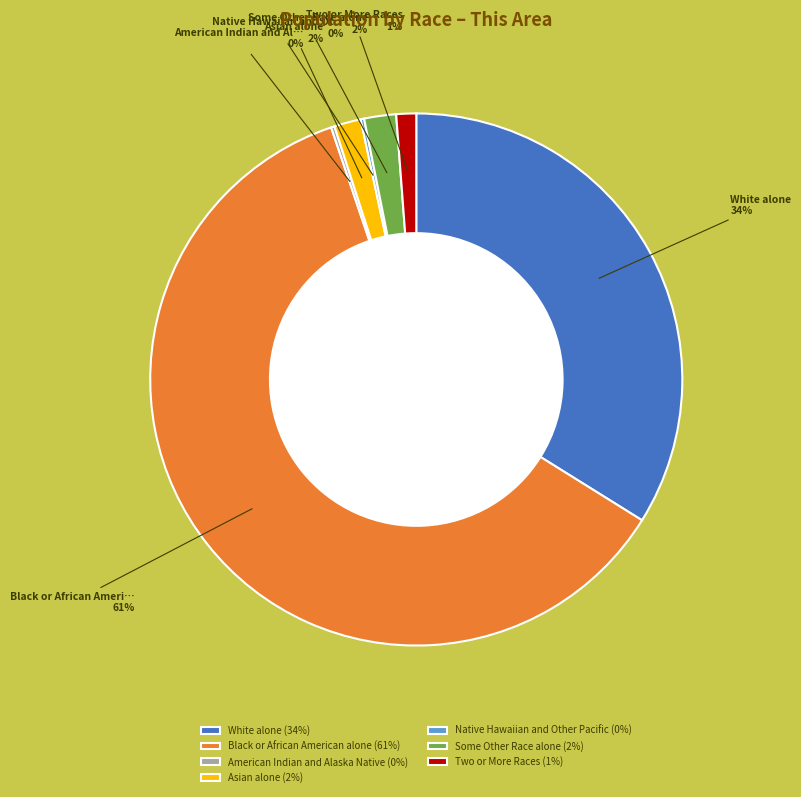

The Some Other Race alone (2%) slice represents 2% of the pie. True or false?

True